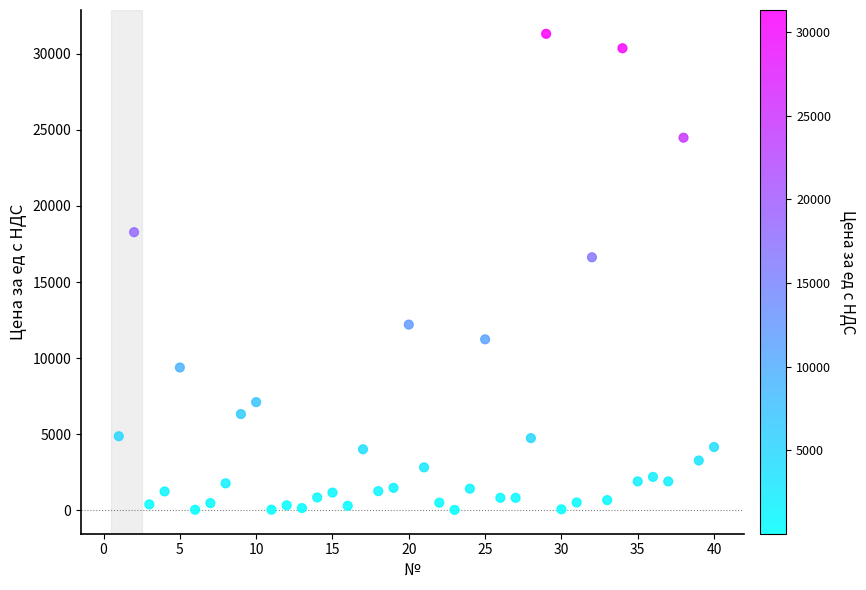

What Y value in the scatter plot is closest to 15667?

16625.8